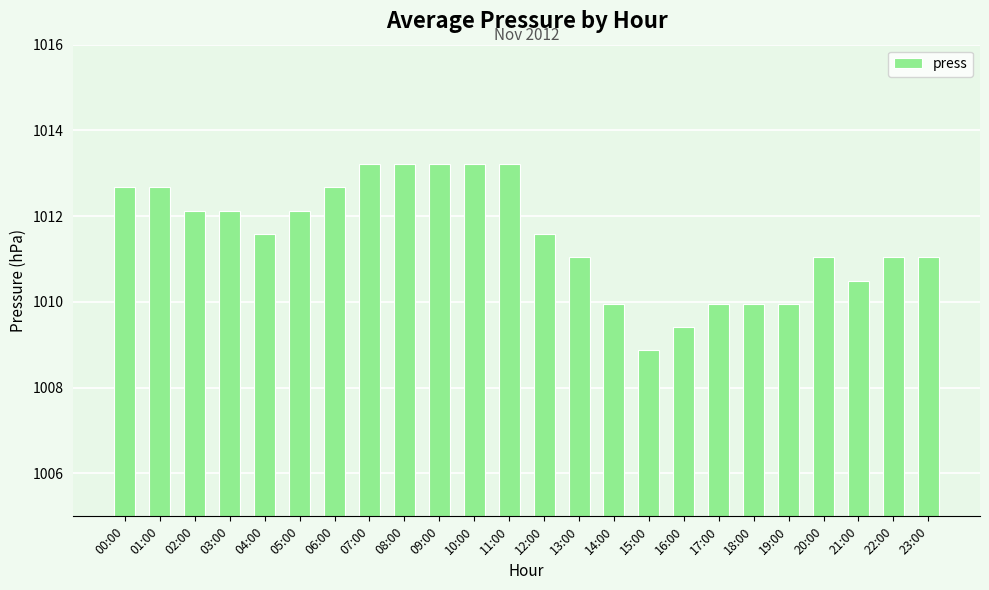

Approximately how many times larger is the value at 17:00 compared to 15:00?

1.0